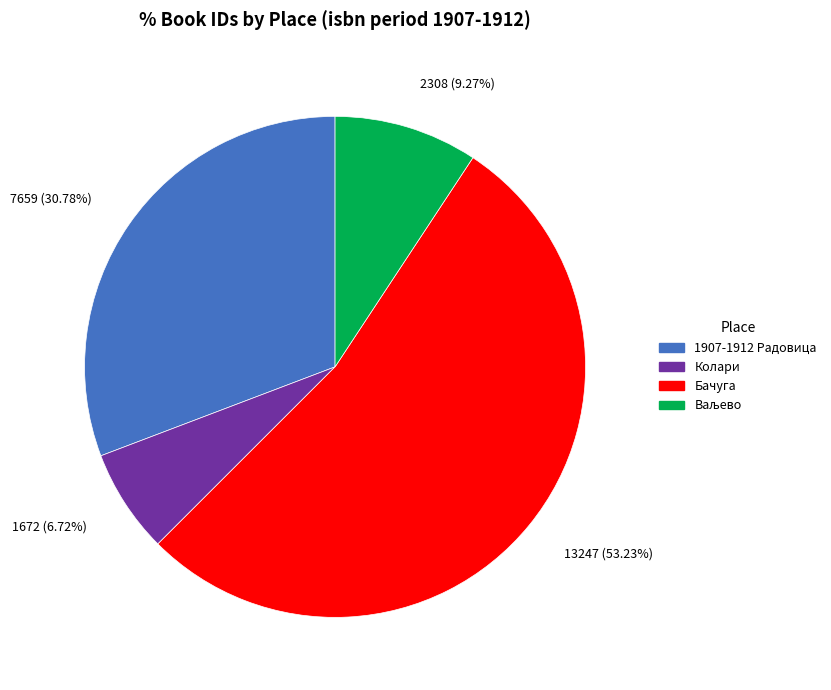

What is the ratio of the value at 13247 (53.23%) to the value at 7659 (30.78%)?

1.7